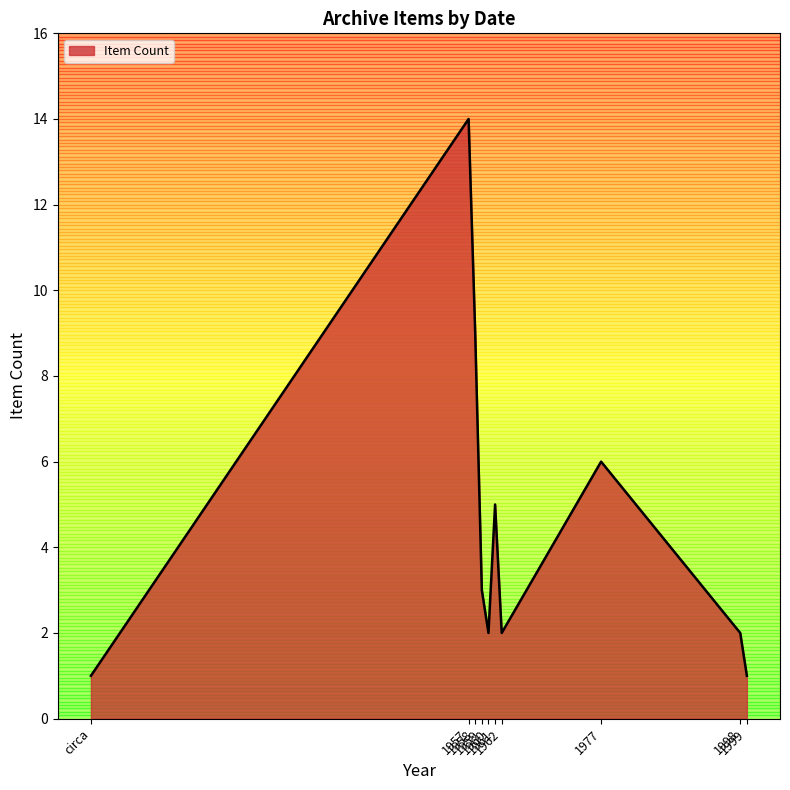

The value at 1959 is 3. True or false?

True